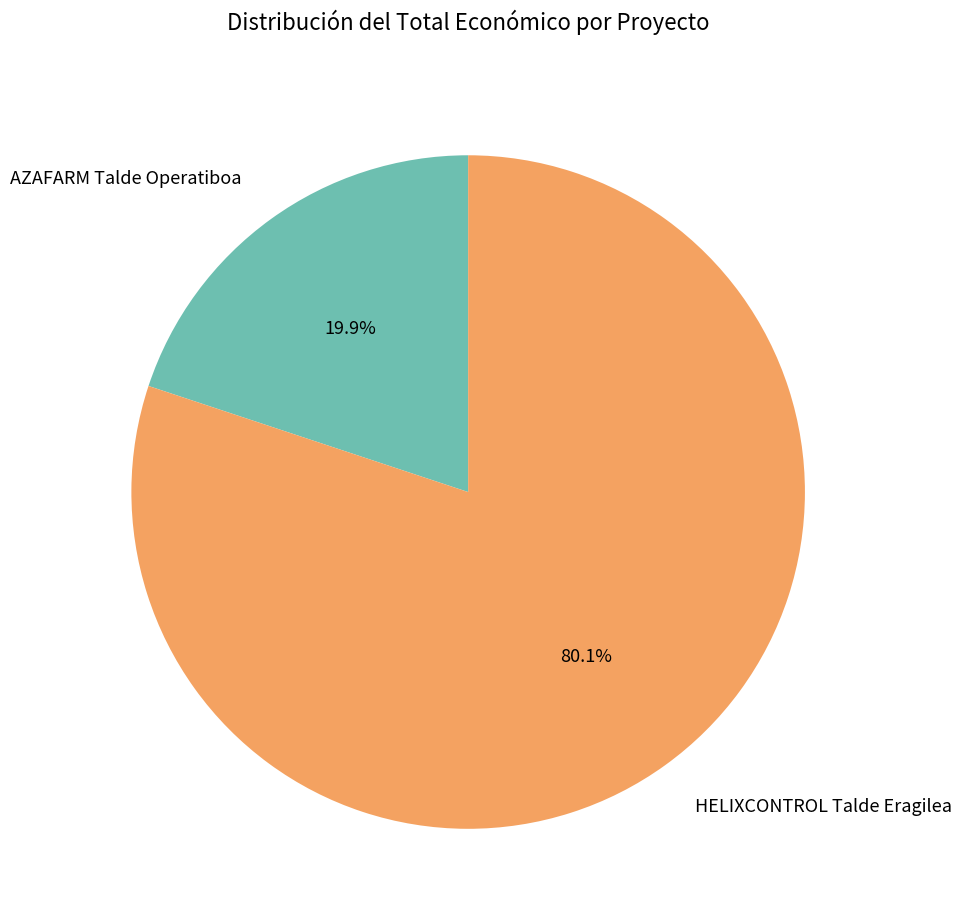

What percentage is the AZAFARM Talde Operatiboa slice, to the nearest percent?

20%